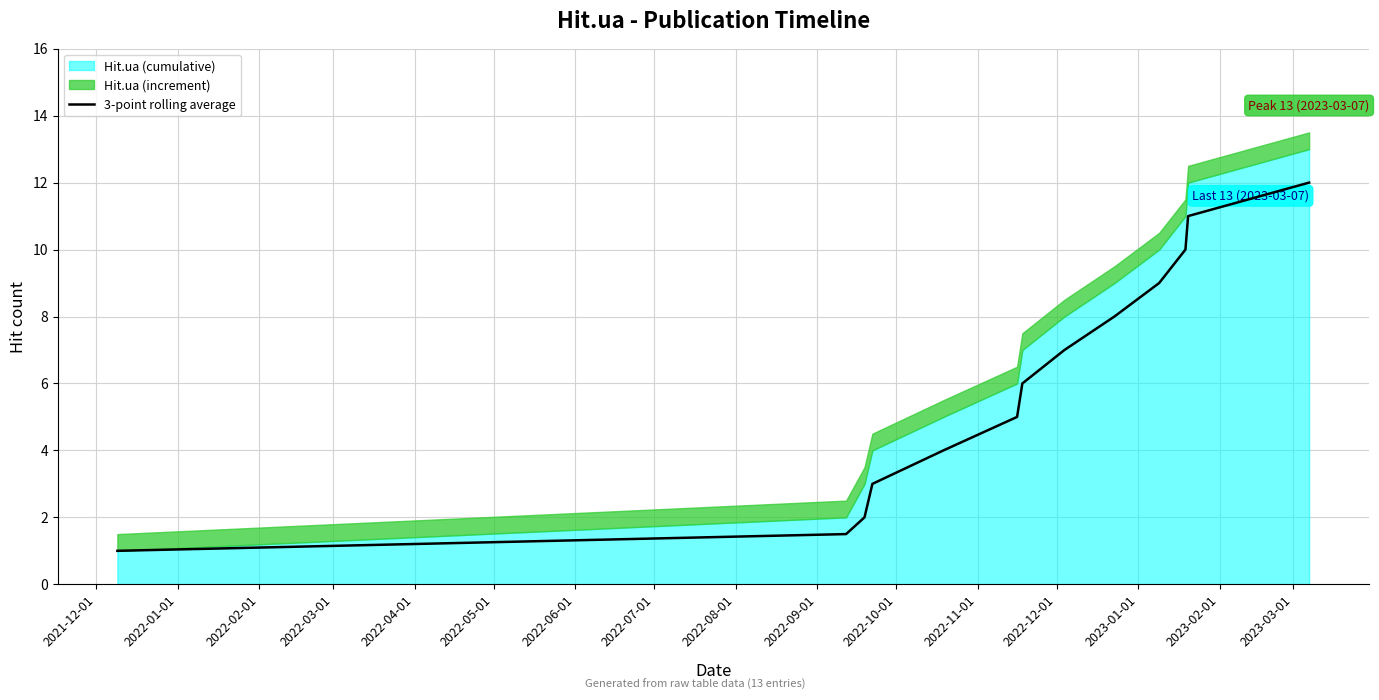

What is the sum of all values?

79.5